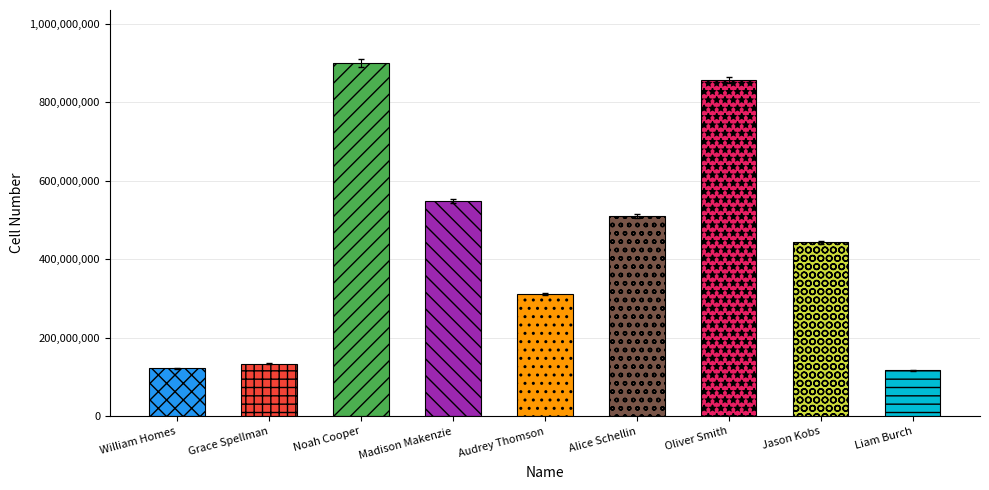

What is the label of the 8th bar from the left?

Jason Kobs